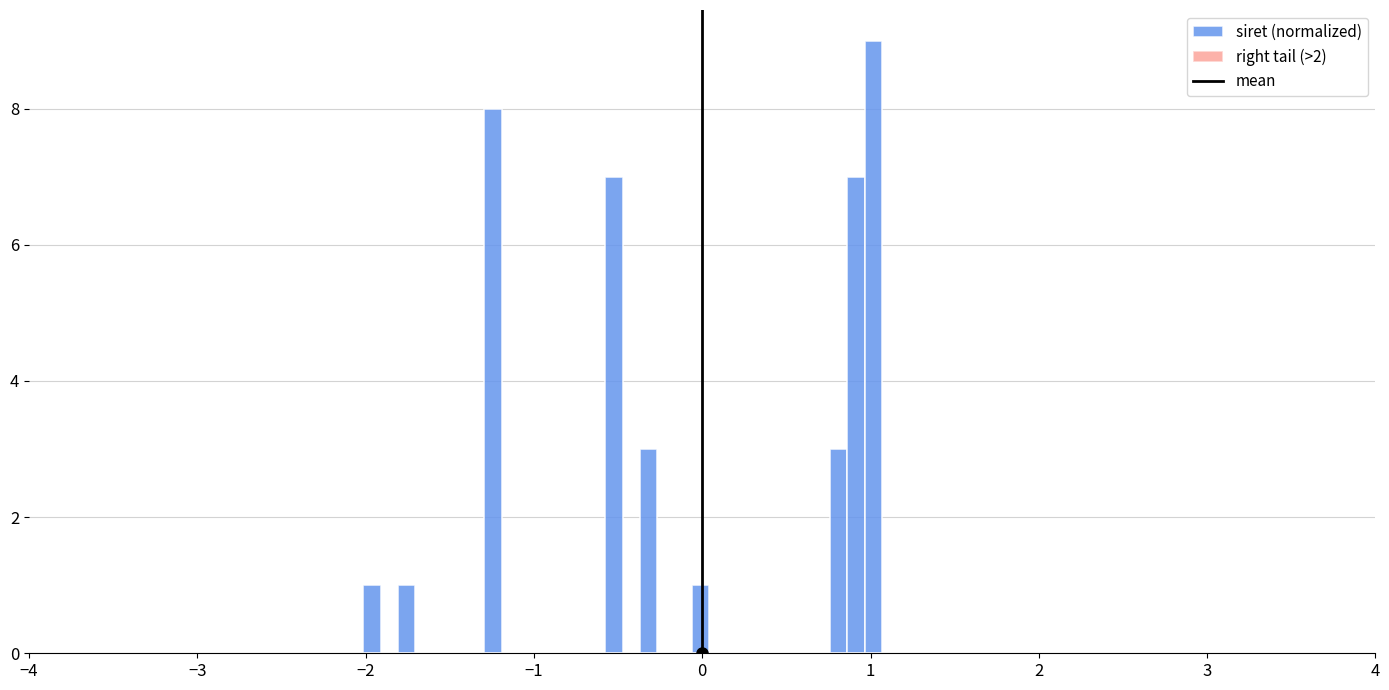

Read against the x-axis, roughly where is the centre of the tallest bar?

1.0